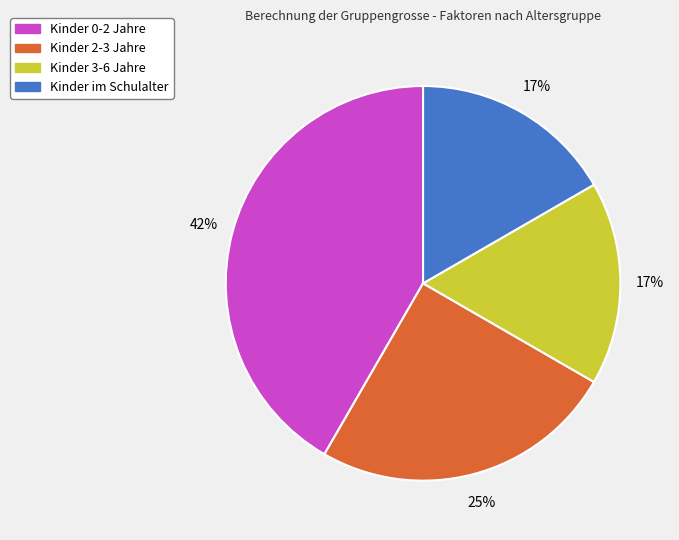

To the nearest percent, what is the combined percentage of Kinder 0-2 Jahre and Kinder im Schulalter?

58%